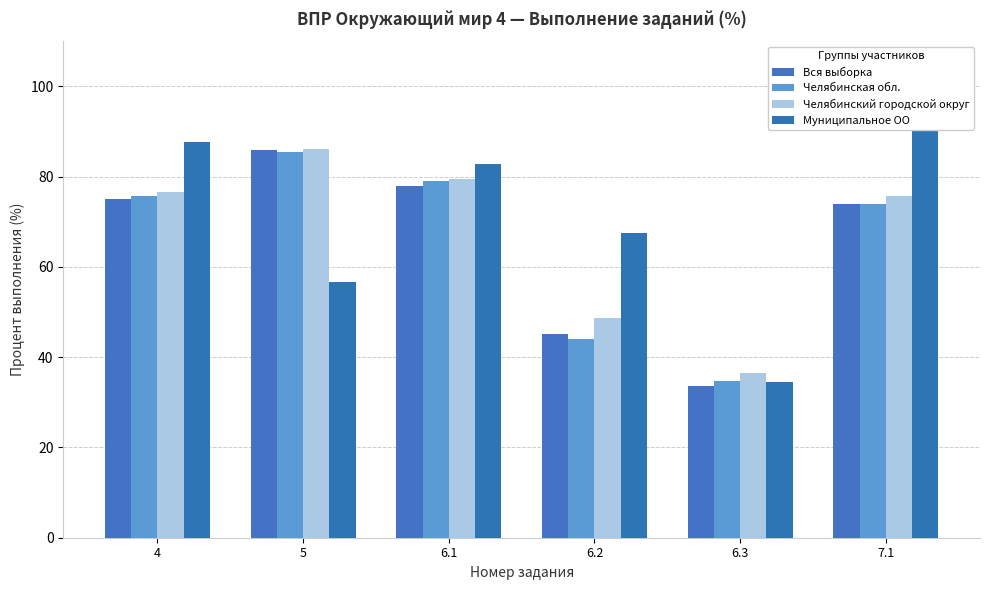

What position from the left is 4?

1